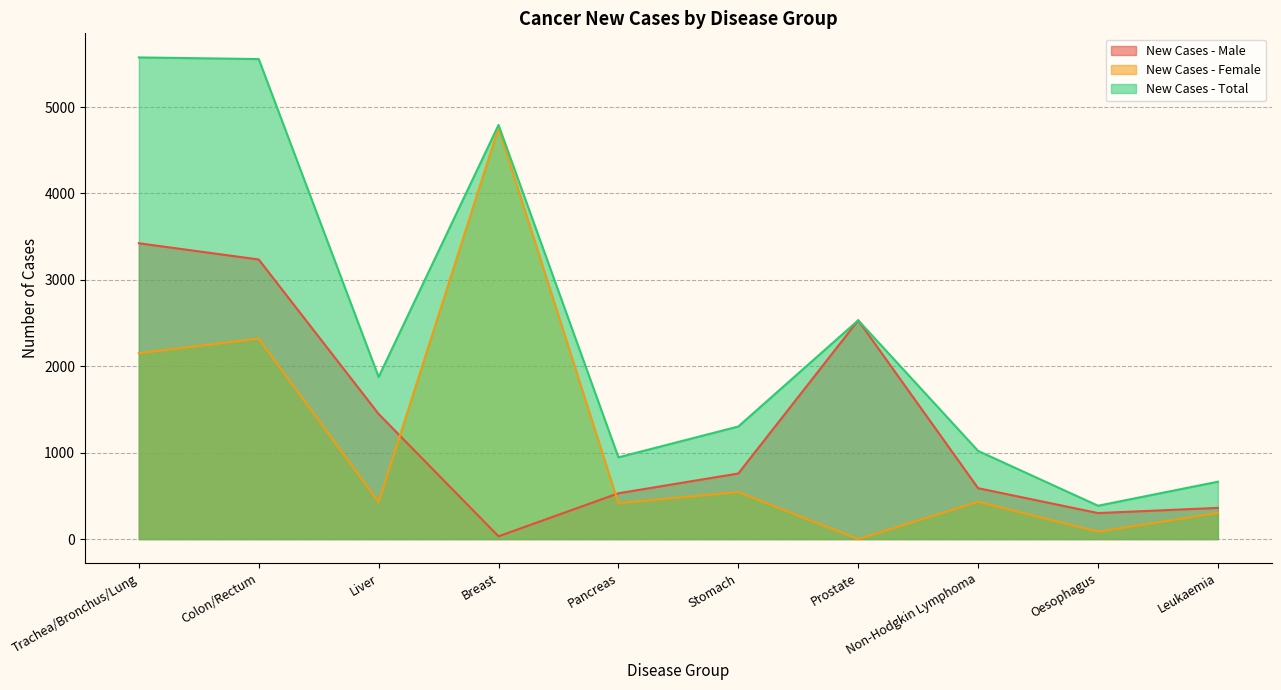

How many data points in New Cases - Male are less than 759?

5